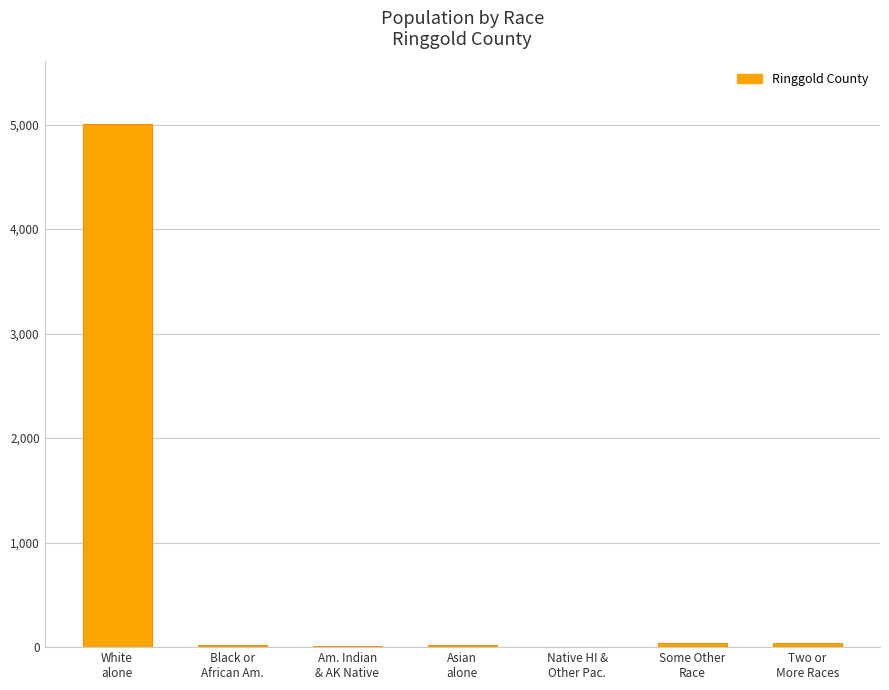

What is the sum of all values?

5131